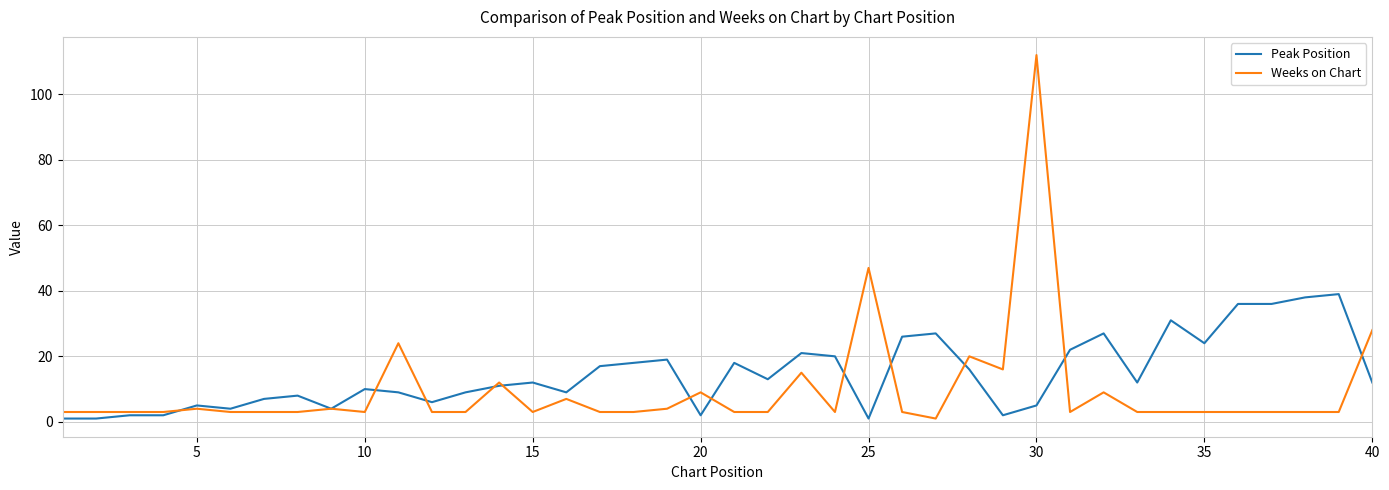

Which series has the widest spread of values?

Weeks on Chart